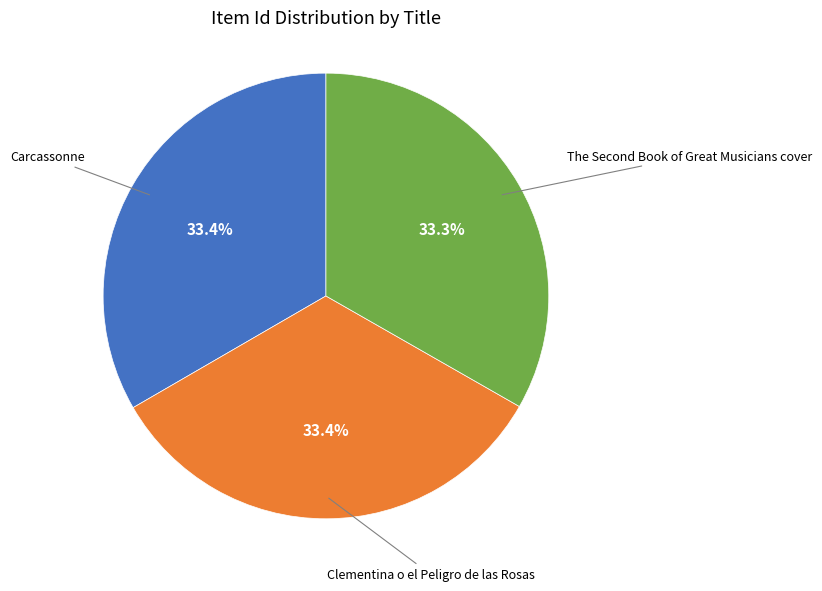

Is there any slice that represents more than half of the pie?

No